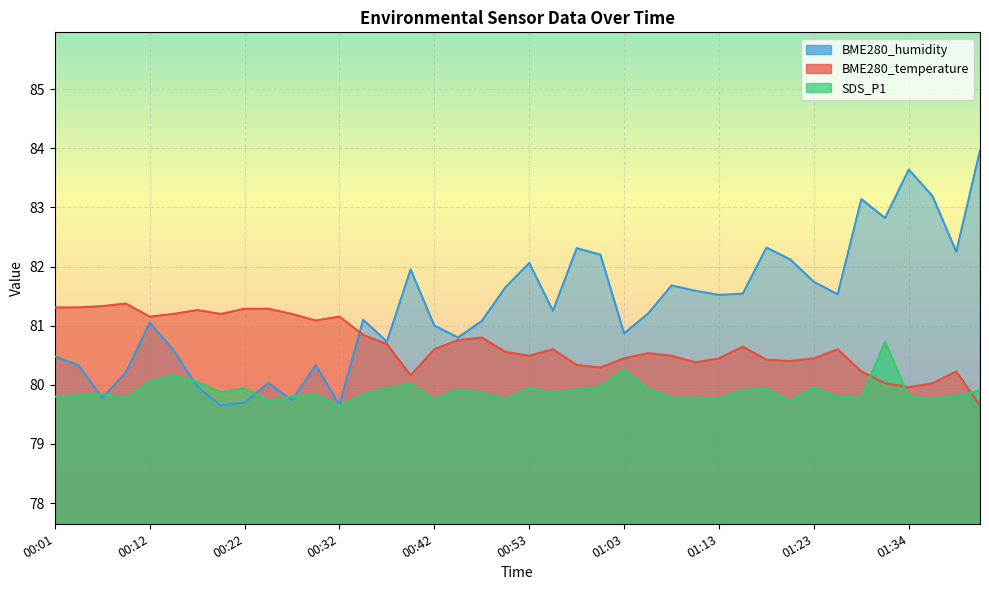

What is the sum of all SDS_P1 values?

3195.7